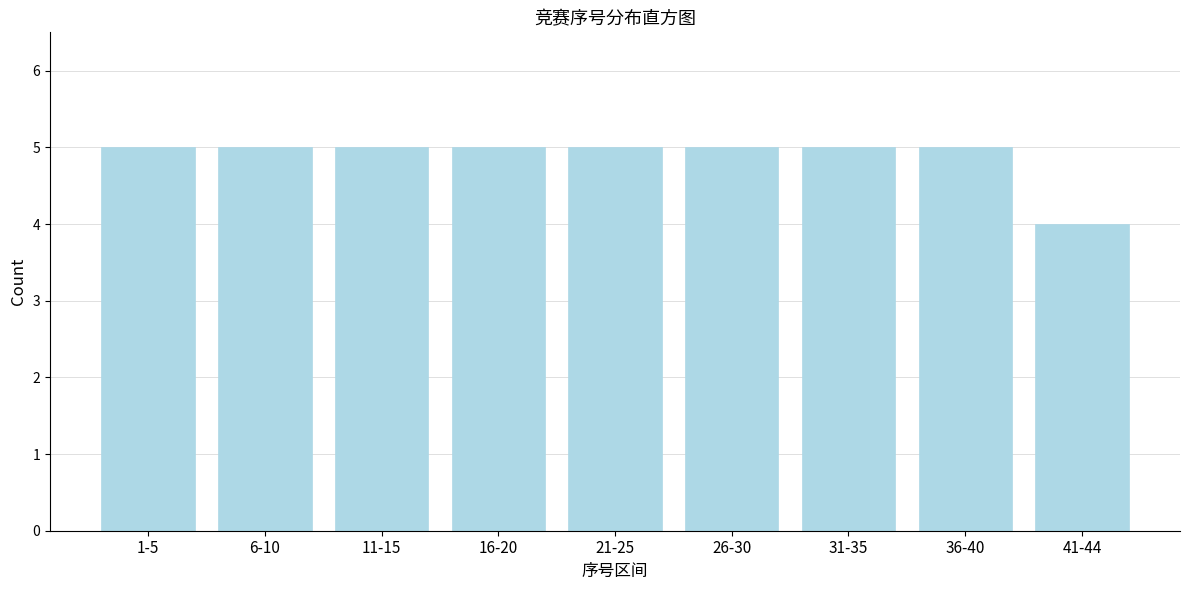

Reading left to right, transcribe all the data shown in this chart.

5	5	5	5	5	5	5	5	4